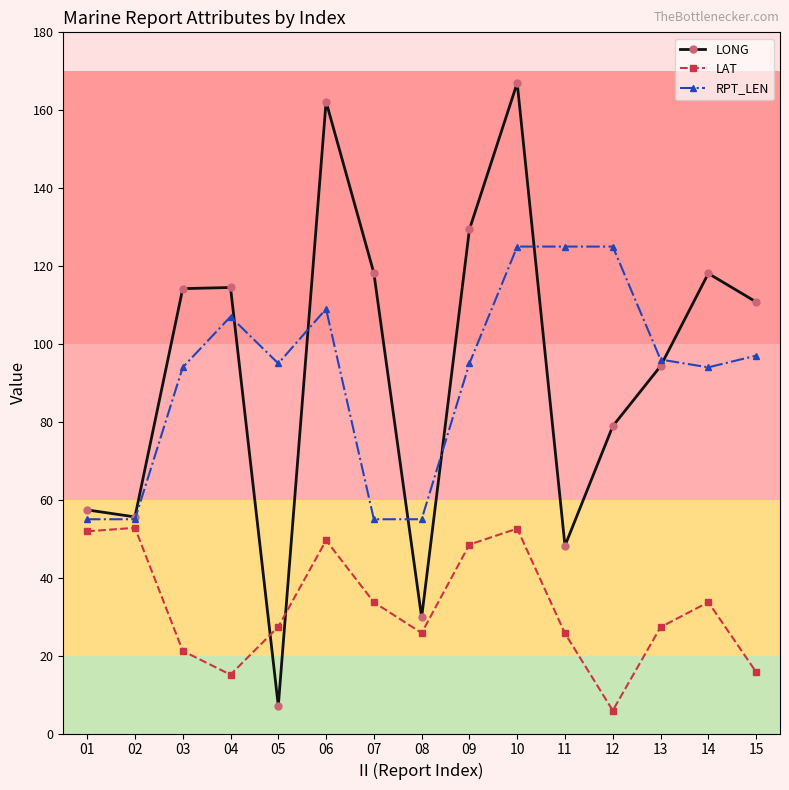

Count the number of categories in the chart.

15